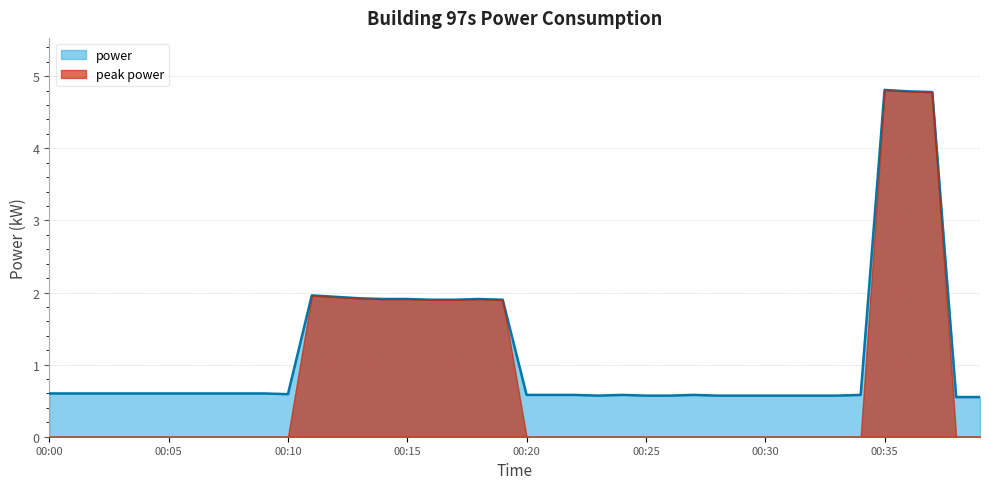

The chart shows a value of 0.6 at 00:20. True or false?

True